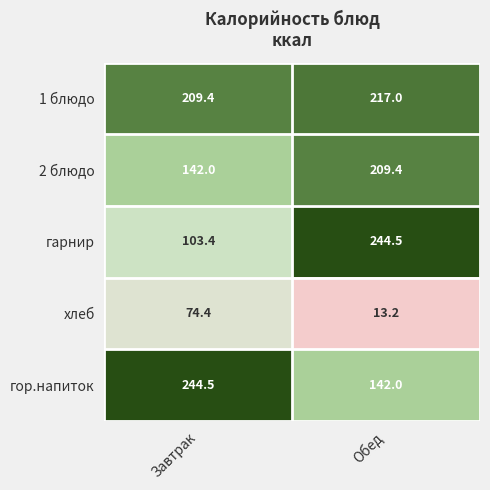

At which label does 1 блюдо reach its peak?

Обед